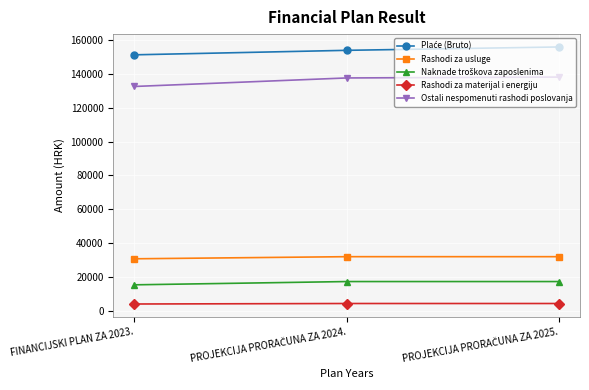

What is the label of the 1st point from the left?

FINANCIJSKI PLAN ZA 2023.